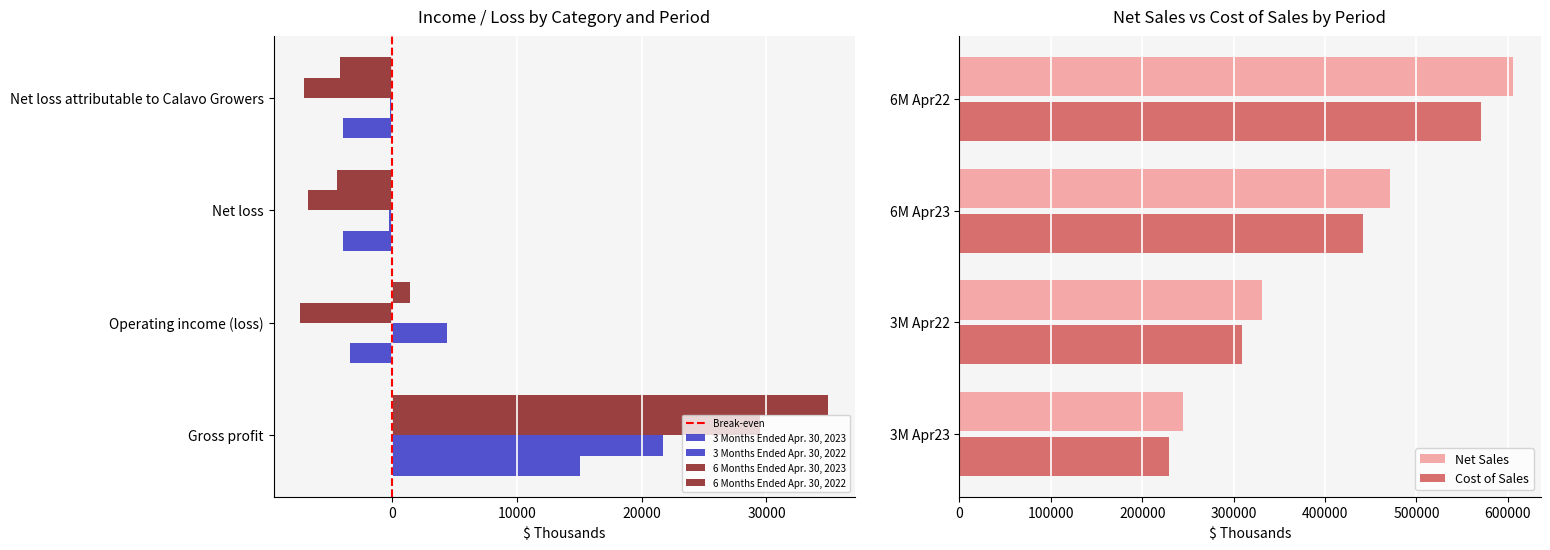

What is the sum of the 3 Months Ended Apr. 30, 2022 values at Gross profit and Net loss attributable to Calavo Growers?

21550